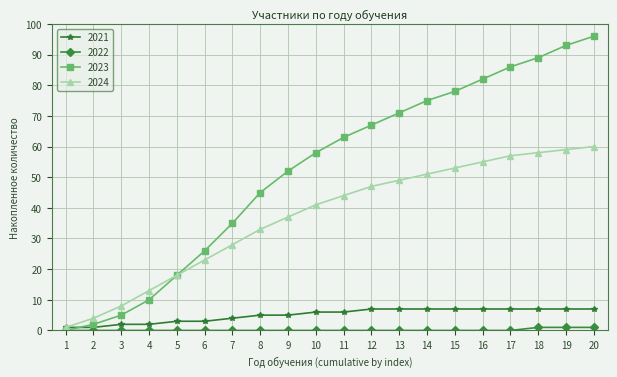

What is the value of the 2023 point at the 8th from the left?

45